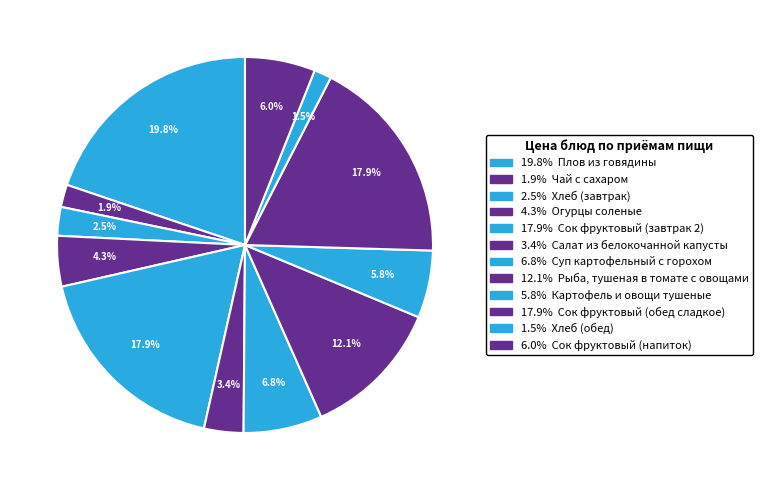

How many segments does this pie chart have?

12